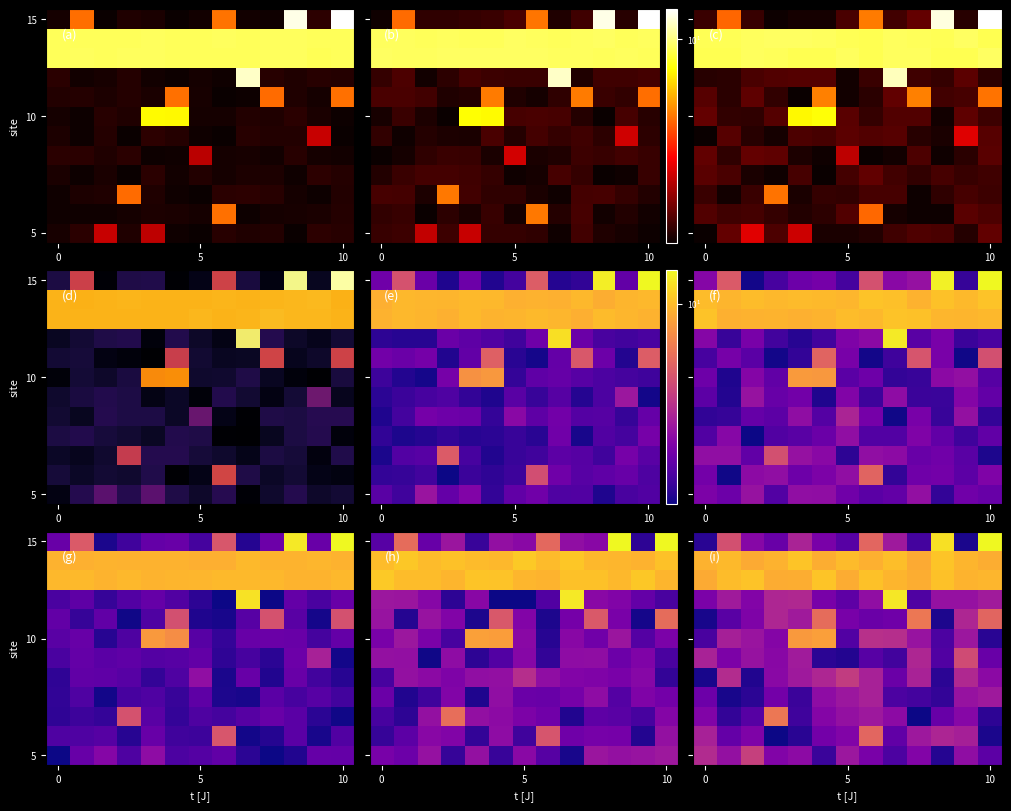

How many values in the 5 series are below 2?

5